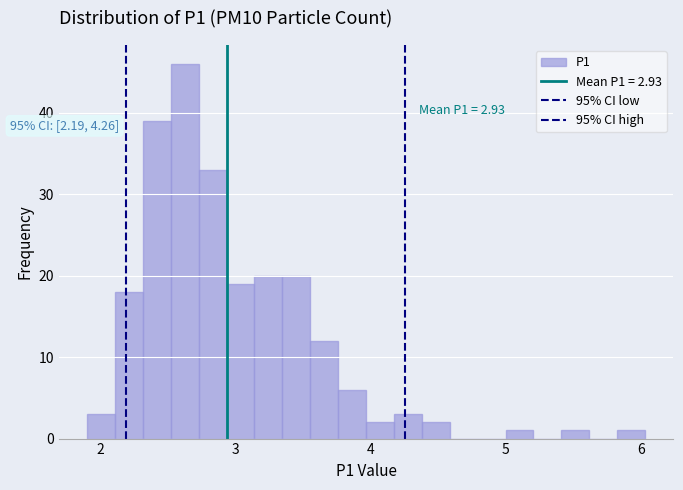

Around what value on the x-axis is the tallest bar? Give the approximate position of its centre, as read against the axis.

2.6